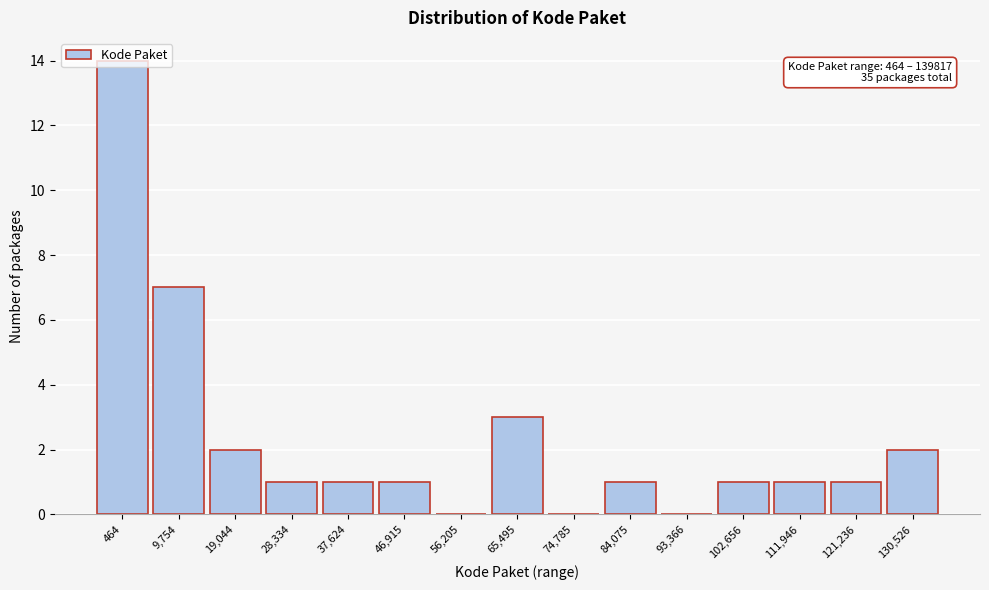

What is the greatest value displayed?

14